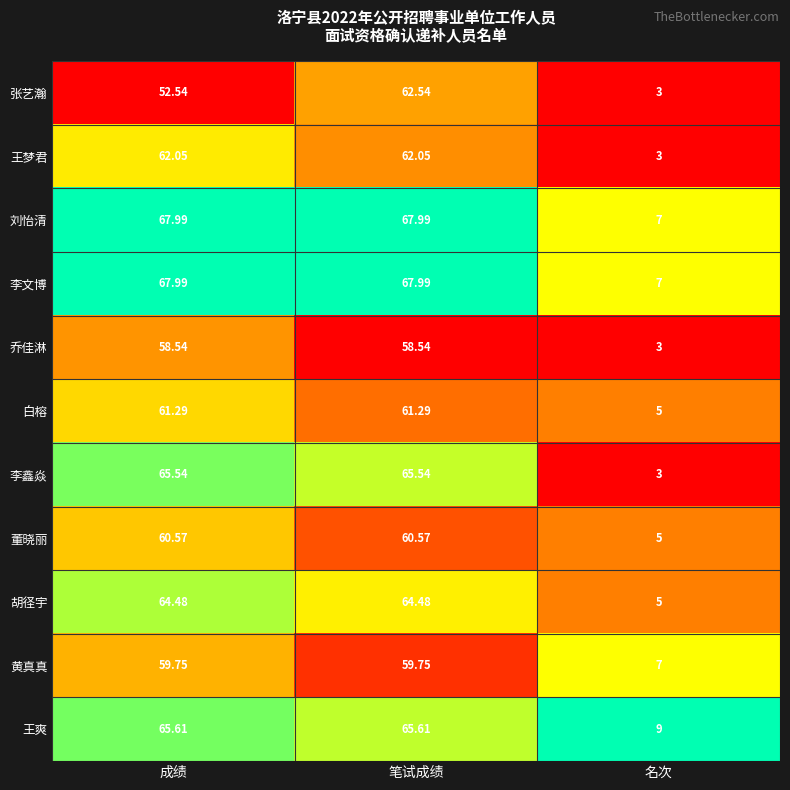

Which category has the lowest value across all series?

名次